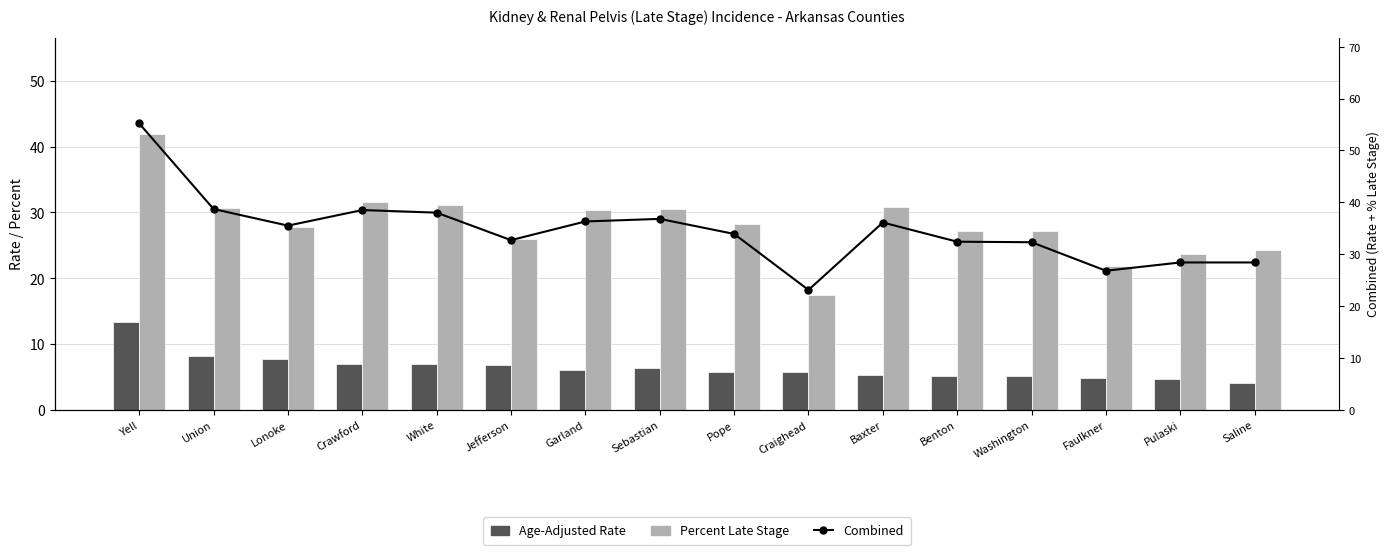

How many categories are shown in the chart?

16